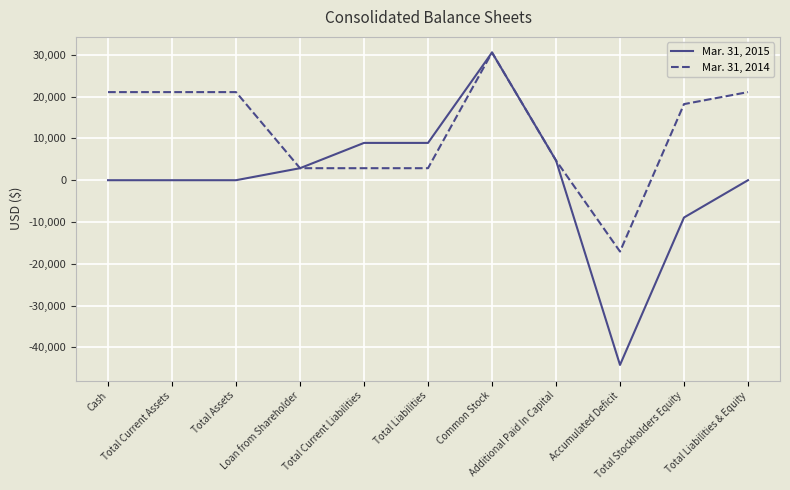

Which series has the largest total across all categories?

Mar. 31, 2014